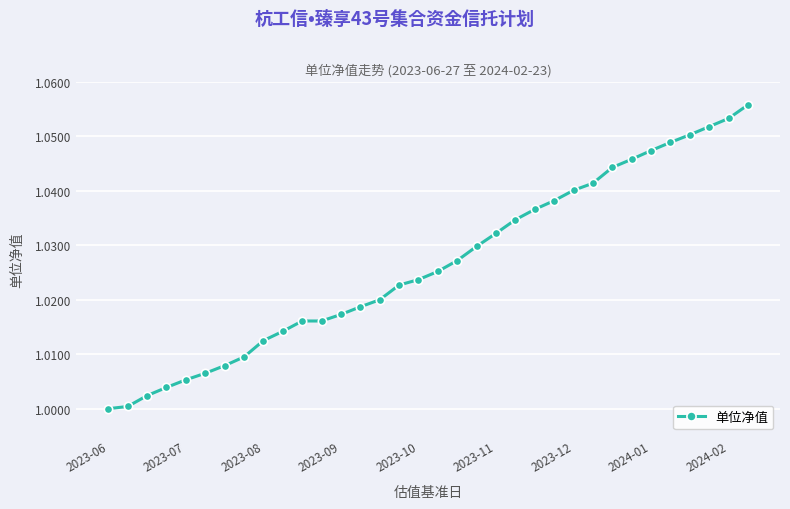

True or false: the data has more than 2 interior local peaks.

False